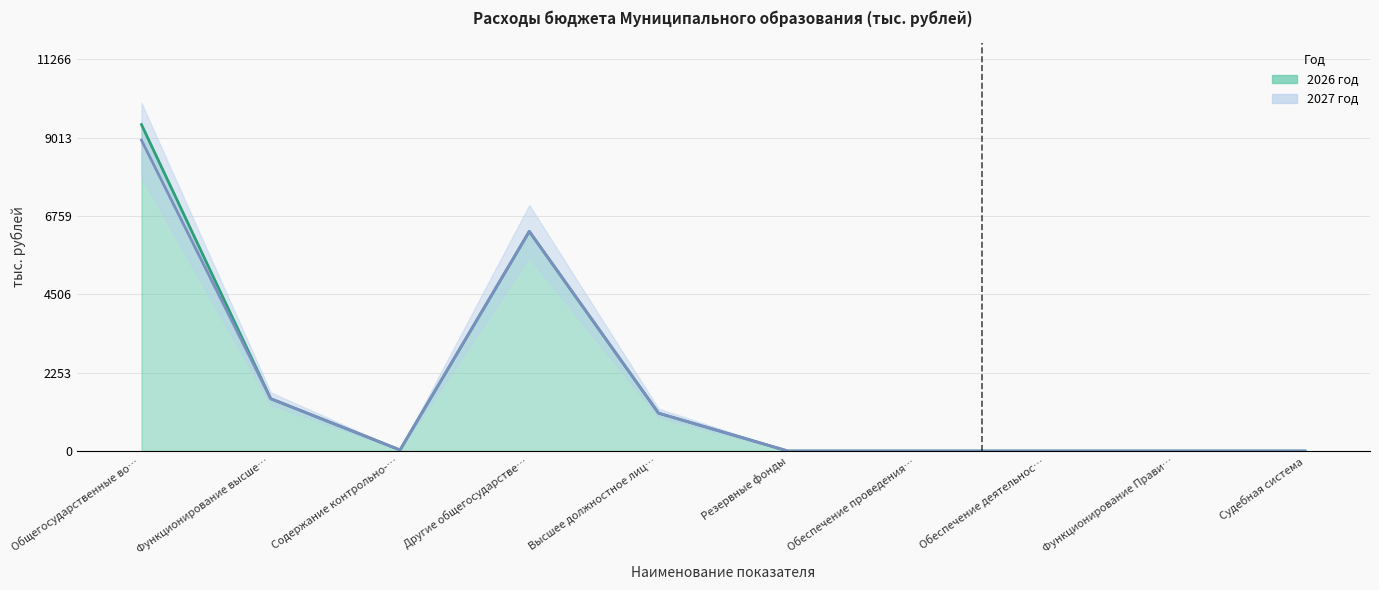

Reading left to right, transcribe all the data shown in this chart.

2026 год: 9388.1	1505.0	30.0	6315.5	1088.0	0.0	0.0	0.0	0.0	0.0
2027 год: 8938.8	1505.0	30.3	6315.5	1088.0	0.0	0.0	0.0	0.0	0.0